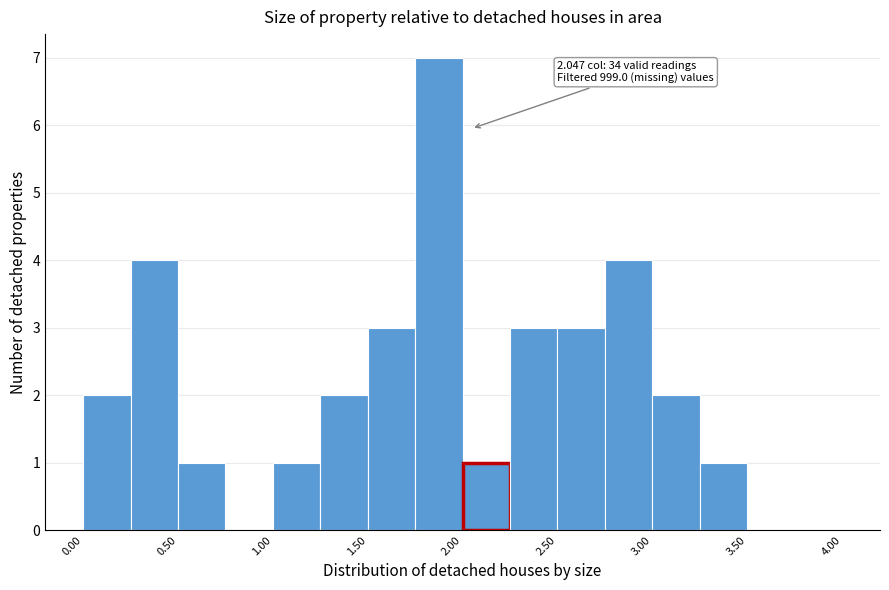

Over which range of the x-axis is the bar tallest?

1.75 to 2.00